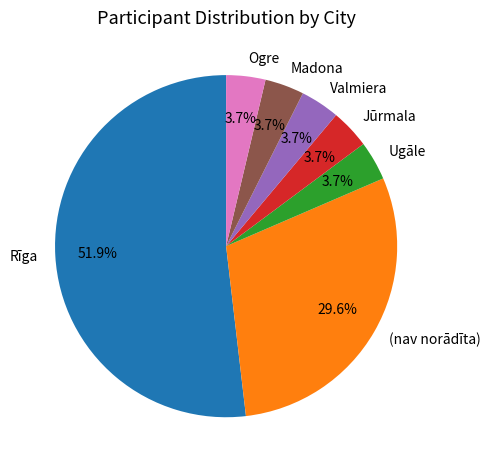

What portion of the pie excludes Ugāle?

96.3%